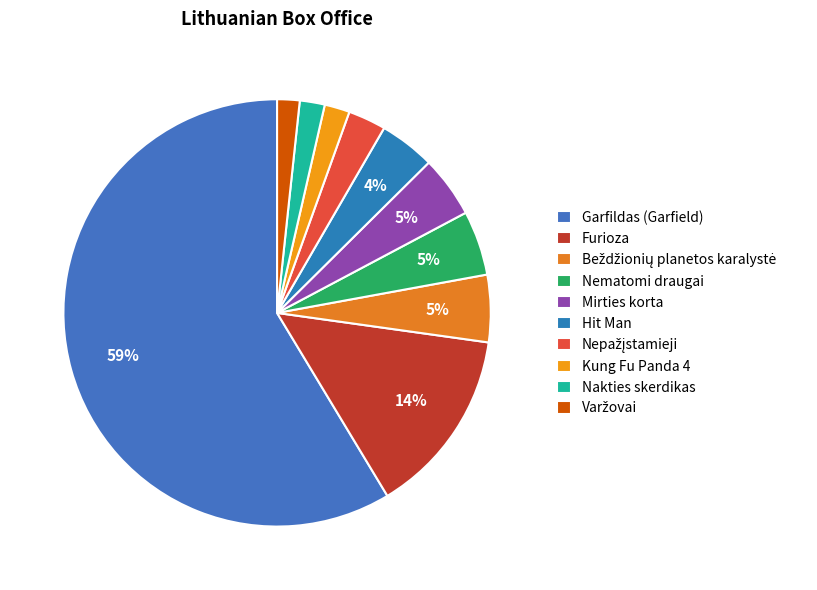

True or false: Beždžionių planetos karalystė accounts for 1% of the total.

False